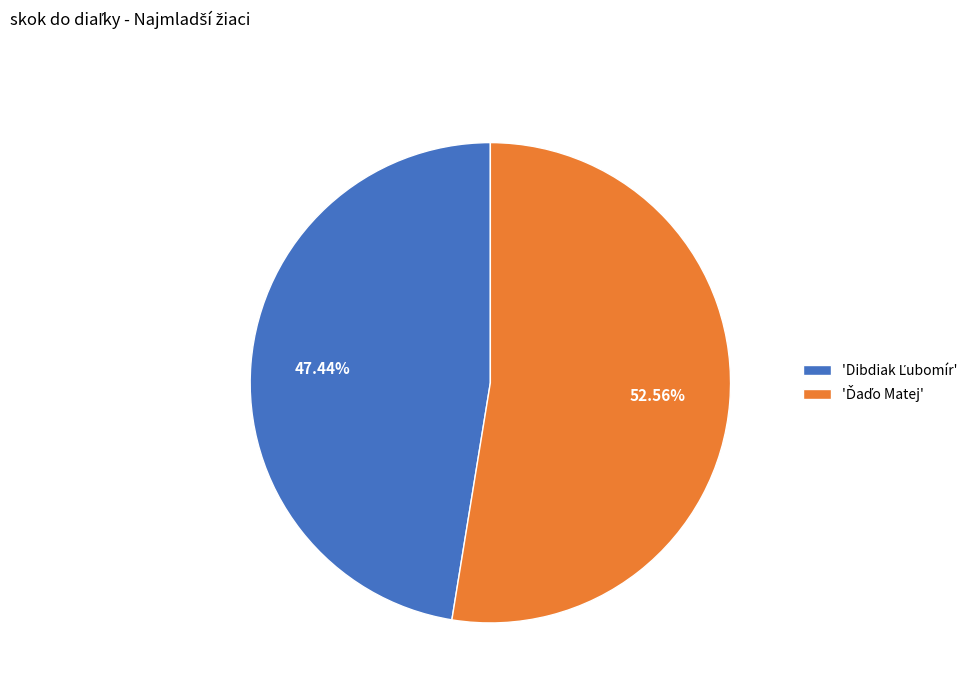

Is there a majority slice in this chart?

Yes